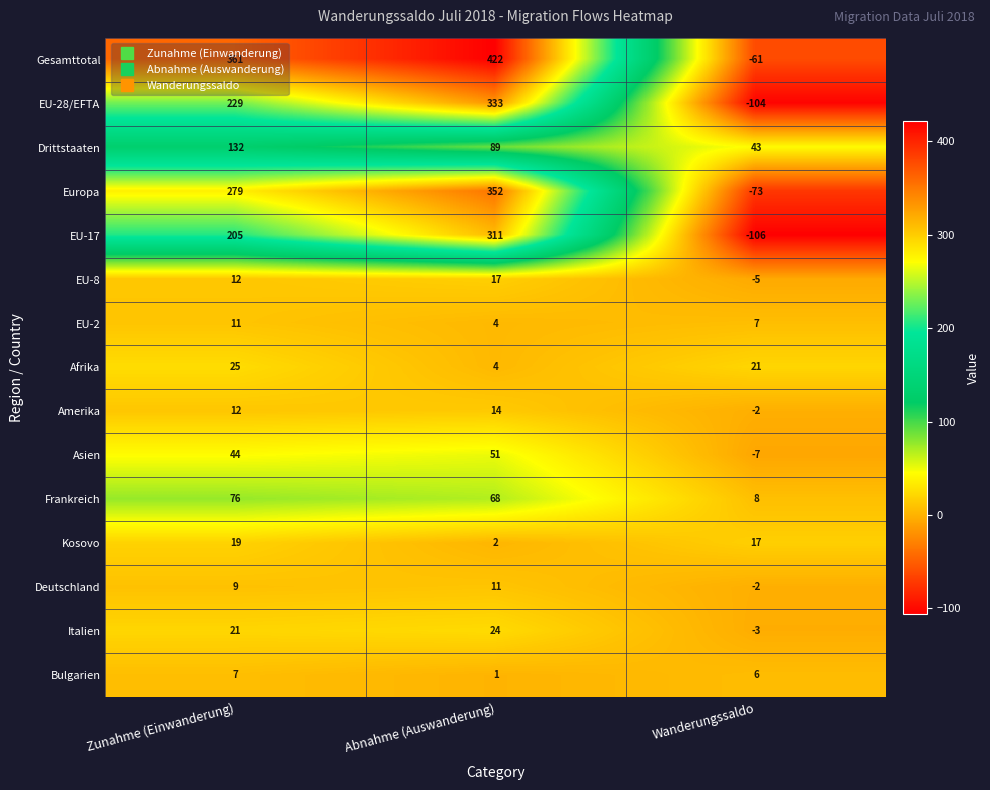

What is the average value of the Asien series?

29